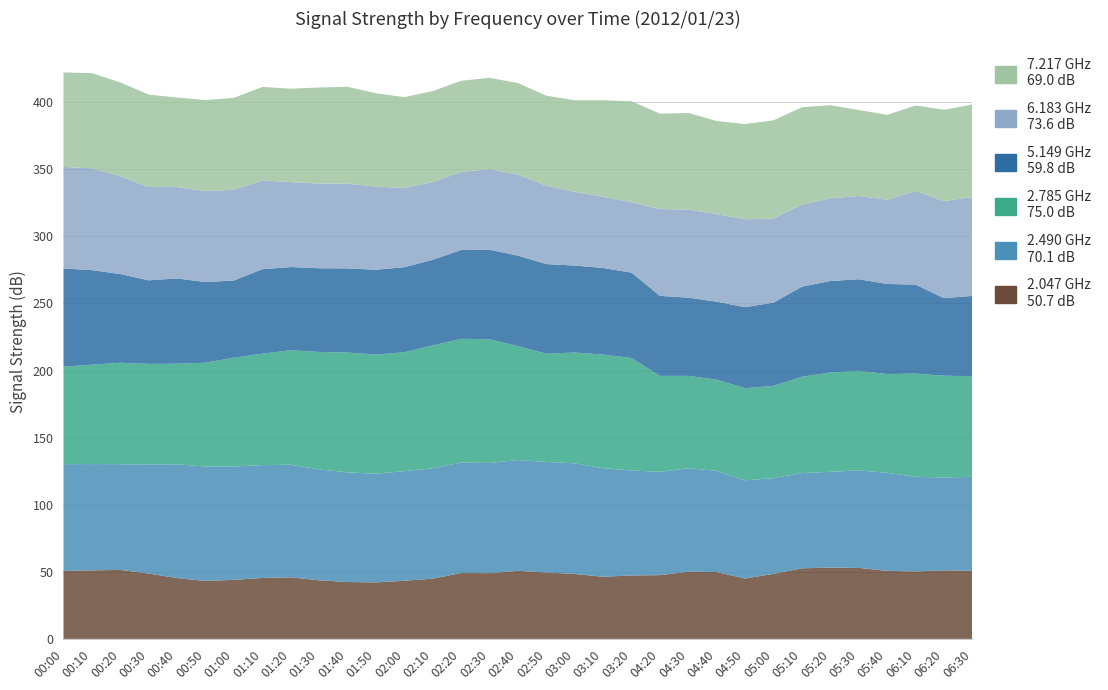

Reading left to right, transcribe all the data shown in this chart.

2.047 GHz: 00:00=50.6	00:10=51.1	00:20=51.4	00:30=48.7	00:40=45.3	00:50=43.2	01:00=44.0	01:10=45.4	01:20=45.9	01:30=43.7	01:40=42.4	01:50=42.1	02:00=43.3	02:10=44.9	02:20=49.1	02:30=49.0	02:40=50.7	02:50=49.5	03:00=48.4	03:10=46.3	03:20=47.3	04:20=47.5	04:30=50.1	04:40=49.8	04:50=45.0	05:00=48.5	05:10=52.6	05:20=53.2	05:30=52.9	05:40=50.7	06:10=50.3	06:20=51.1	06:30=50.7
2.490 GHz: 00:00=79.6	00:10=79.2	00:20=78.8	00:30=81.3	00:40=84.8	00:50=85.3	01:00=84.5	01:10=84.1	01:20=83.9	01:30=82.6	01:40=81.7	01:50=81.0	02:00=81.7	02:10=82.2	02:20=82.3	02:30=82.1	02:40=82.6	02:50=82.4	03:00=82.4	03:10=80.9	03:20=78.2	04:20=77.0	04:30=77.1	04:40=75.4	04:50=73.2	05:00=71.3	05:10=71.0	05:20=71.3	05:30=72.7	05:40=73.1	06:10=70.5	06:20=69.2	06:30=70.1
2.785 GHz: 00:00=72.7	00:10=74.0	00:20=75.6	00:30=74.9	00:40=75.0	00:50=77.3	01:00=81.1	01:10=83.0	01:20=85.3	01:30=87.5	01:40=89.3	01:50=88.8	02:00=88.6	02:10=91.6	02:20=92.2	02:30=92.2	02:40=84.9	02:50=80.6	03:00=82.6	03:10=84.7	03:20=83.8	04:20=71.5	04:30=68.8	04:40=68.0	04:50=68.6	05:00=68.8	05:10=71.7	05:20=74.0	05:30=74.2	05:40=73.5	06:10=76.9	06:20=75.8	06:30=75.0
5.149 GHz: 00:00=73.1	00:10=70.5	00:20=66.1	00:30=62.3	00:40=63.5	00:50=60.1	01:00=57.5	01:10=63.0	01:20=62.0	01:30=62.4	01:40=62.7	01:50=63.2	02:00=63.4	02:10=63.8	02:20=66.2	02:30=66.7	02:40=67.4	02:50=66.8	03:00=64.8	03:10=64.5	03:20=63.6	04:20=59.6	04:30=58.3	04:40=58.1	04:50=60.4	05:00=62.0	05:10=67.2	05:20=68.2	05:30=68.2	05:40=67.2	06:10=66.3	06:20=57.8	06:30=59.8
6.183 GHz: 00:00=75.7	00:10=75.9	00:20=72.8	00:30=69.5	00:40=68.1	00:50=67.7	01:00=67.7	01:10=66.1	01:20=63.3	01:30=63.1	01:40=63.2	01:50=61.9	02:00=59.0	02:10=57.9	02:20=58.2	02:30=60.1	02:40=60.4	02:50=58.4	03:00=55.0	03:10=53.0	03:20=52.5	04:20=64.7	04:30=65.6	04:40=65.2	04:50=65.5	05:00=62.7	05:10=61.1	05:20=61.6	05:30=62.1	05:40=62.7	06:10=69.8	06:20=72.4	06:30=73.6
7.217 GHz: 00:00=70.4	00:10=70.9	00:20=70.0	00:30=68.9	00:40=66.7	00:50=67.9	01:00=68.4	01:10=69.7	01:20=69.6	01:30=71.6	01:40=72.1	01:50=69.6	02:00=67.7	02:10=67.8	02:20=67.9	02:30=68.0	02:40=68.2	02:50=67.1	03:00=68.2	03:10=72.0	03:20=75.2	04:20=71.1	04:30=72.0	04:40=69.4	04:50=71.0	05:00=73.1	05:10=72.6	05:20=69.4	05:30=64.0	05:40=63.3	06:10=63.7	06:20=68.0	06:30=69.0